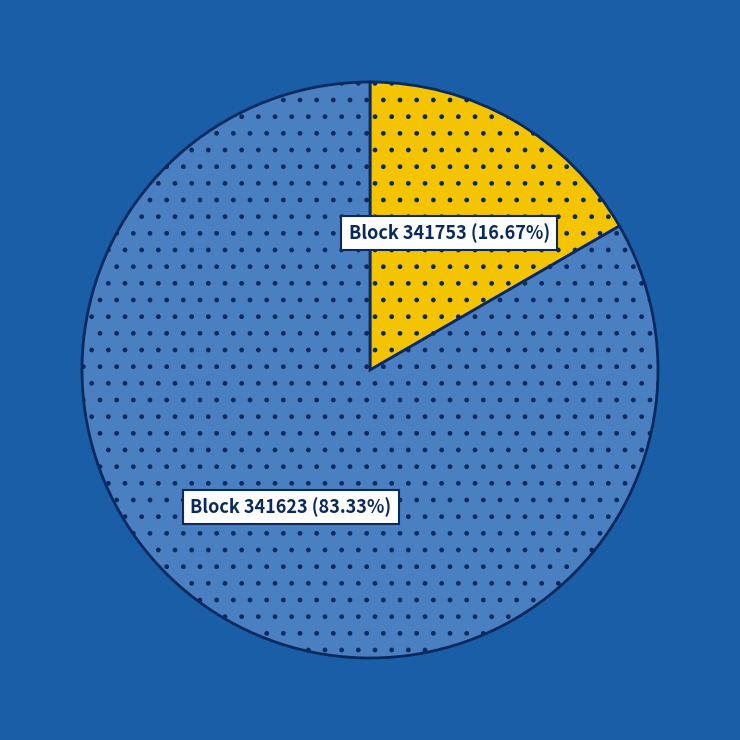

Is there a majority slice in this chart?

Yes